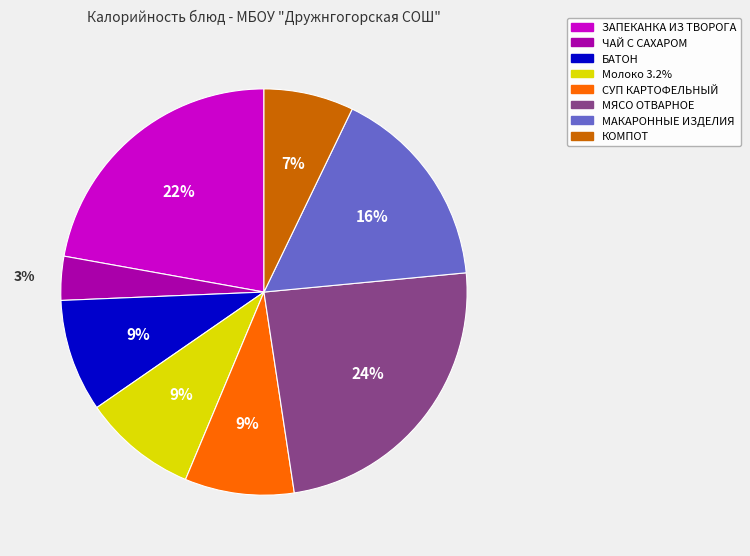

Which has a higher value, ЗАПЕКАНКА ИЗ ТВОРОГА or Молоко 3.2%?

ЗАПЕКАНКА ИЗ ТВОРОГА